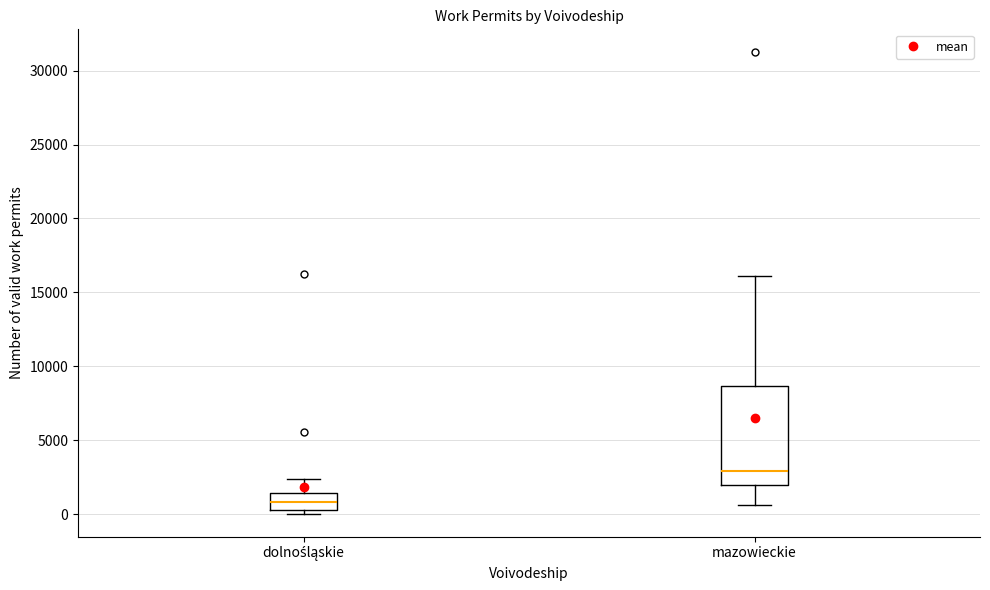

Which box is the tallest, from its lower edge to its upper edge?

mazowieckie